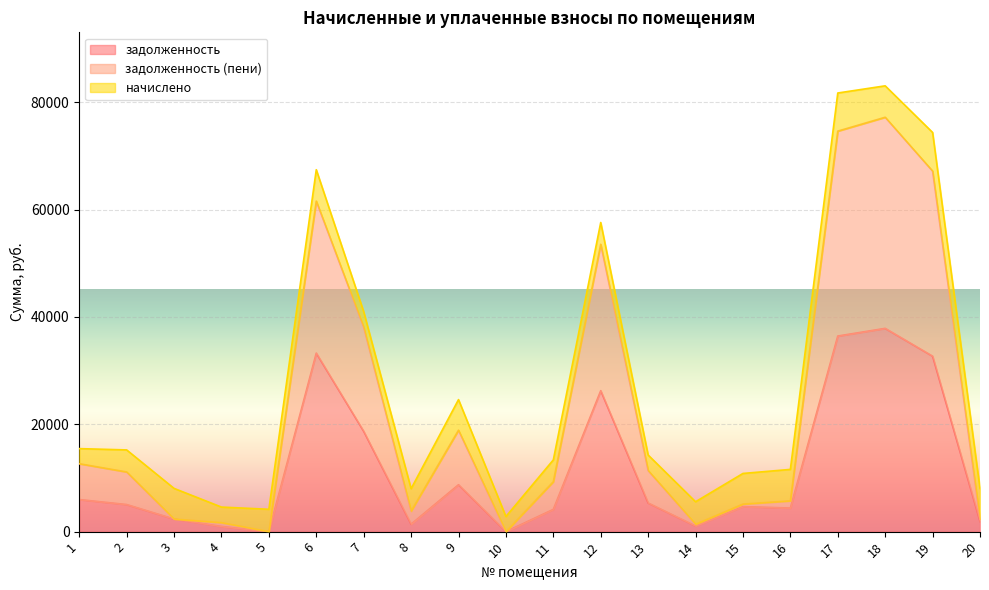

The задолженность series shows 13935.7 at 10. True or false?

False